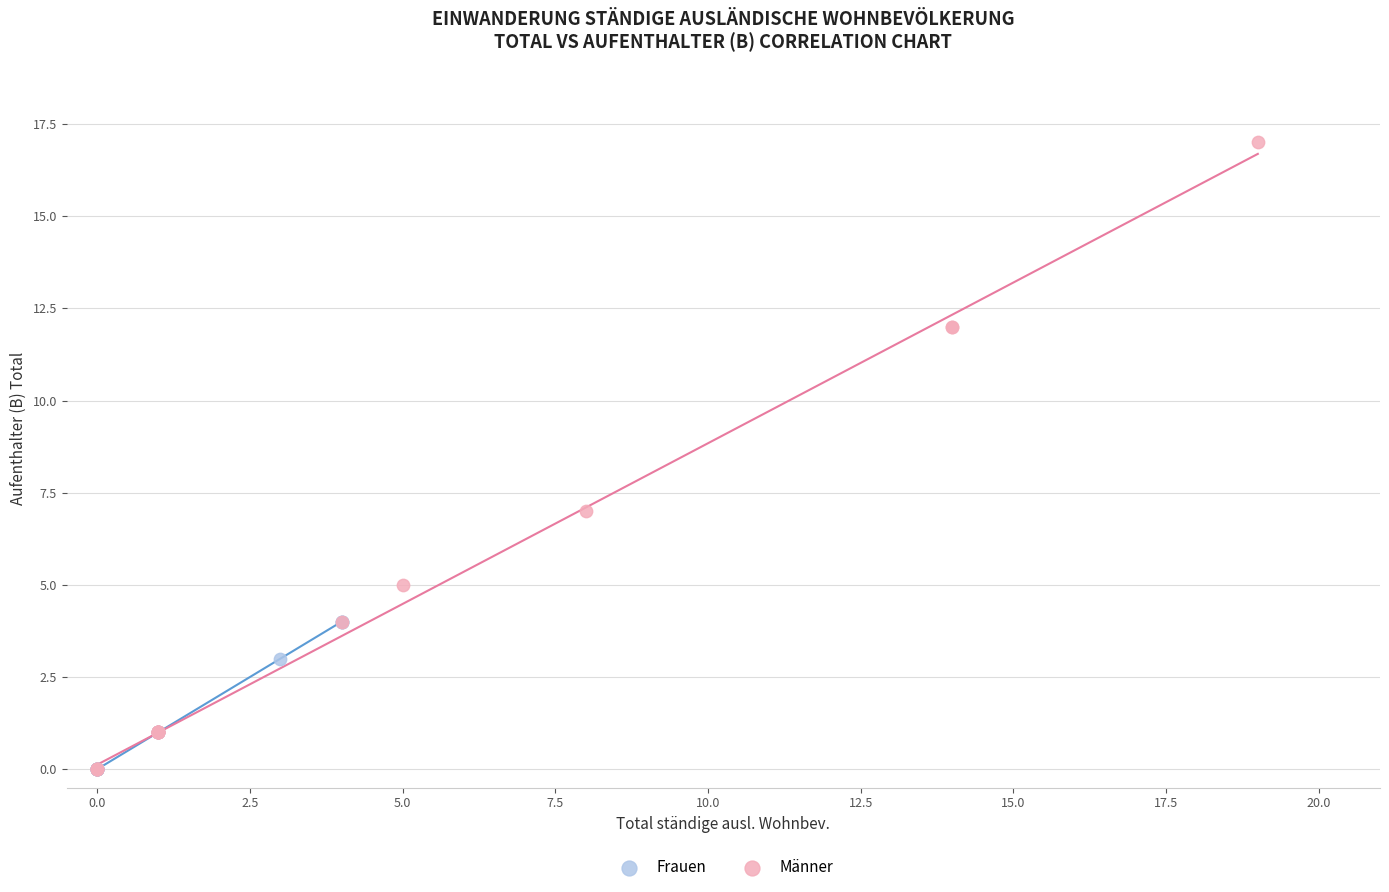

Which series reaches the maximum Y coordinate?

Männer